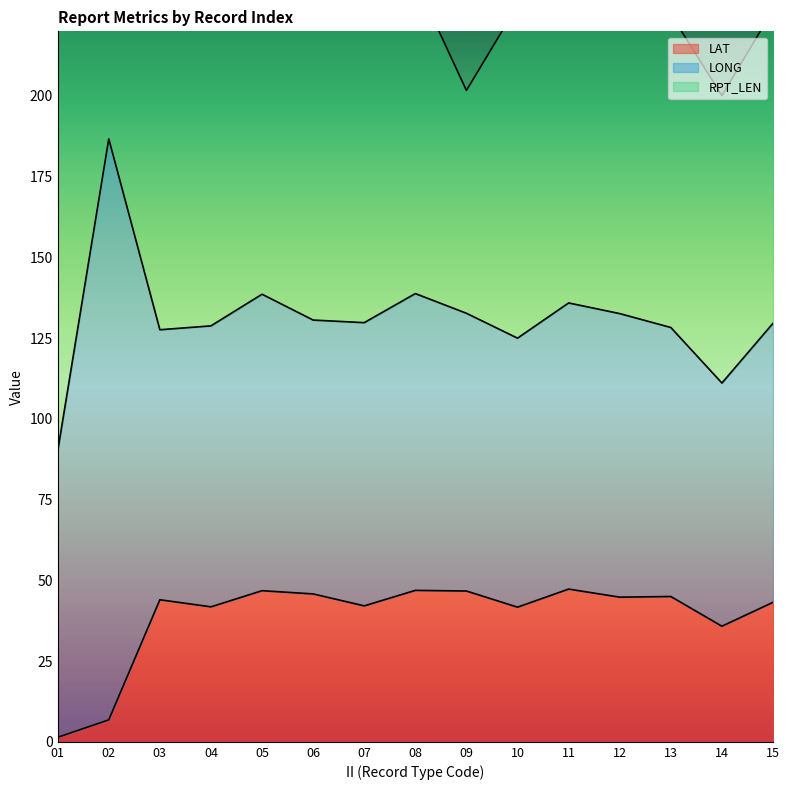

List the labels in order of LAT value, smallest first.

01, 02, 14, 10, 04, 07, 15, 03, 12, 13, 06, 09, 05, 08, 11